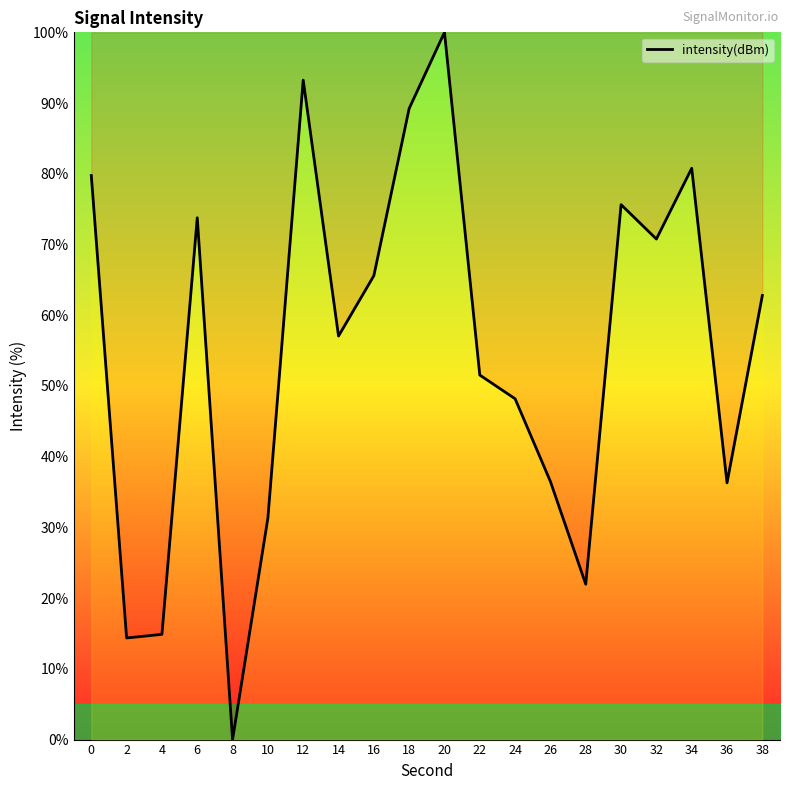

Count the number of data series in this chart.

1